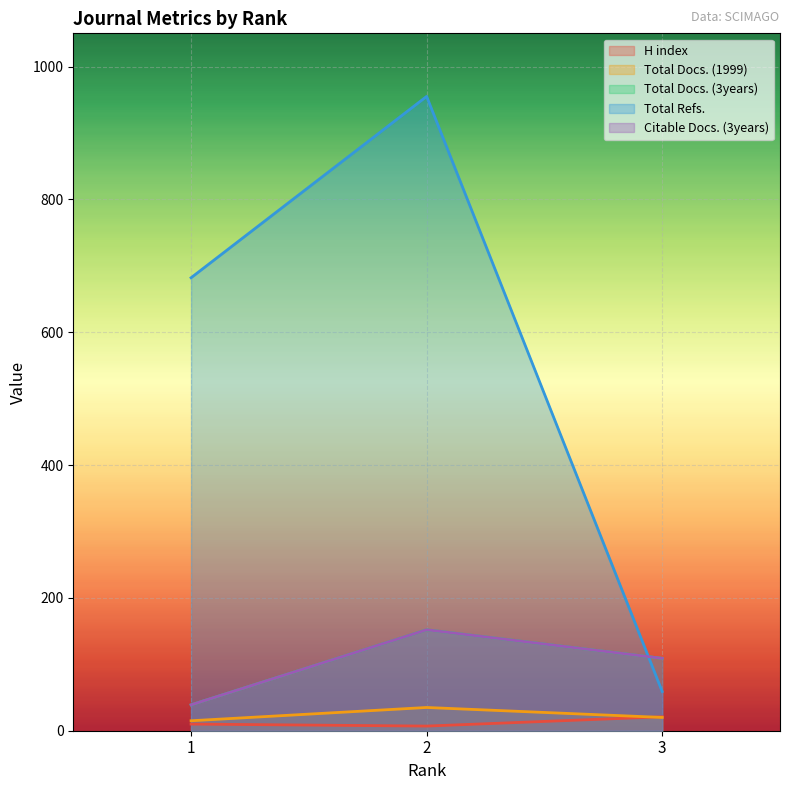

Reading right to left, what are all the values shown in this chart?

H index: 21	7	10
Total Docs. (1999): 20	35	15
Total Docs. (3years): 109	152	39
Total Refs.: 59	955	682
Citable Docs. (3years): 109	152	39